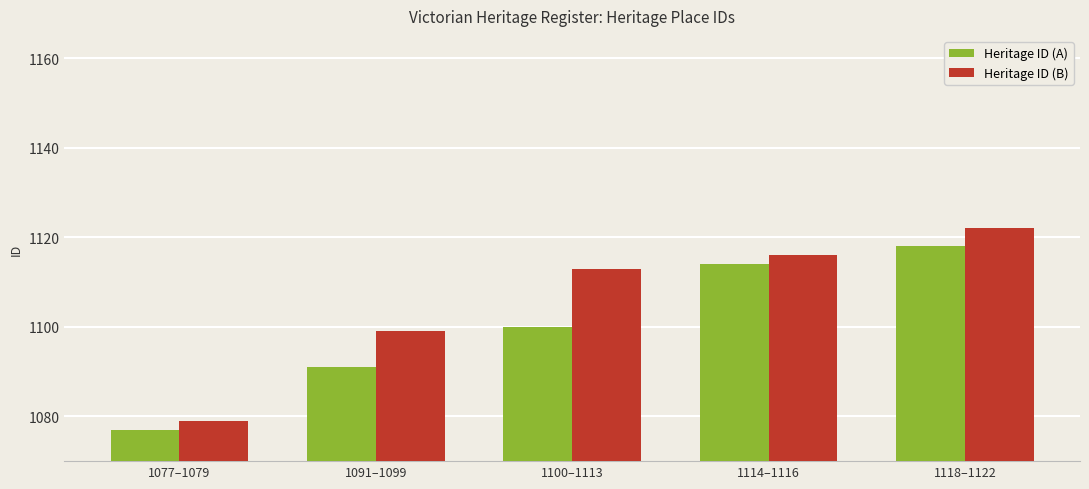

What is the approximate value of Heritage ID (B) at 1114–1116, to the nearest 10?

1120